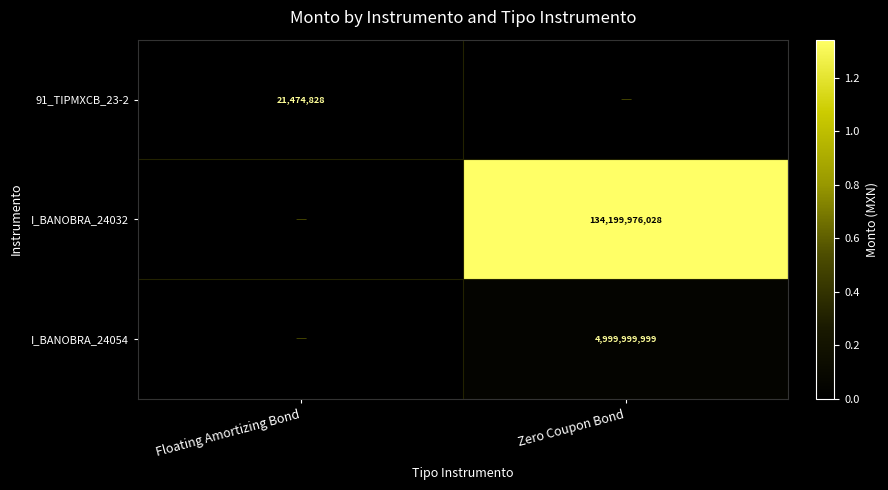

True or false: I_BANOBRA_24054 has a value of 4999999999 at Zero Coupon Bond.

True